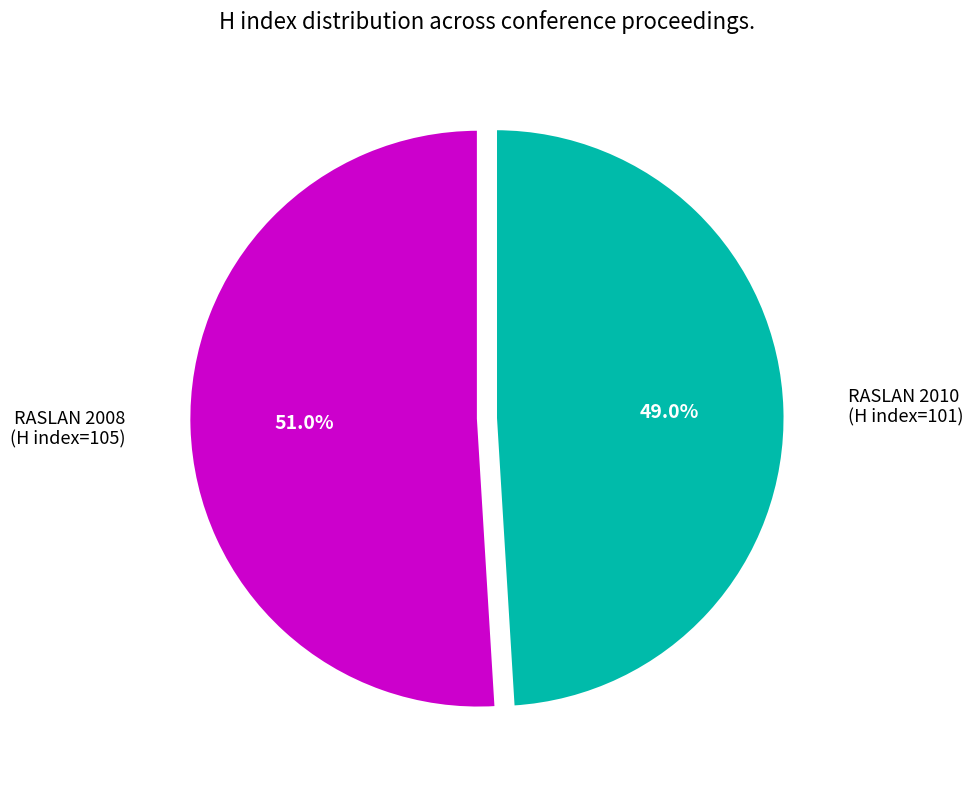

Is there any slice that represents more than half of the pie?

Yes